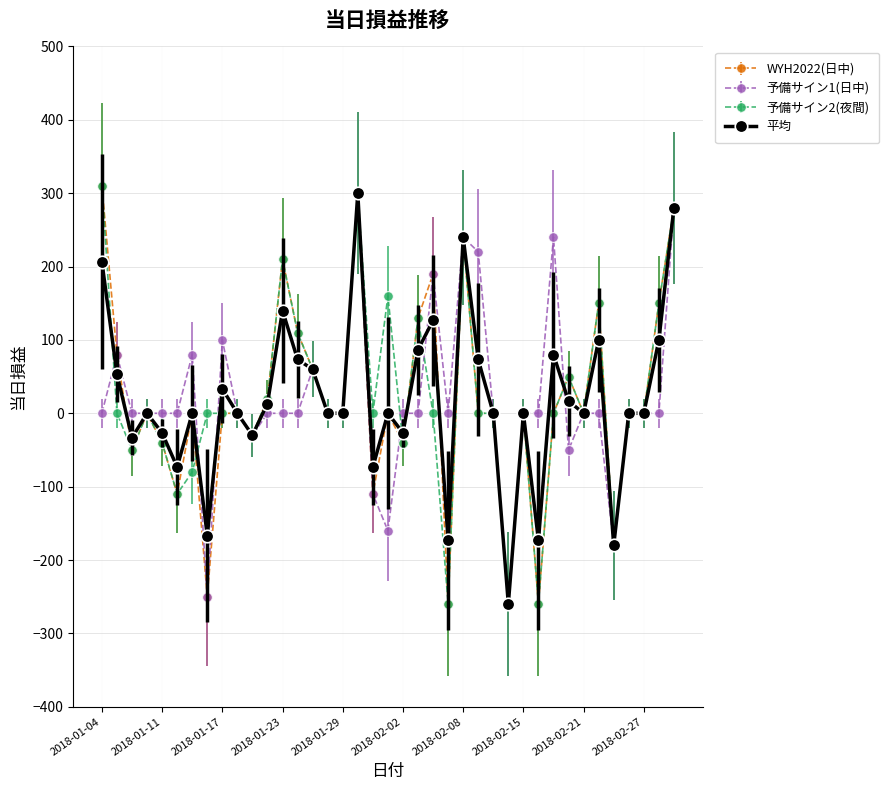

What is the lowest value of the 平均 series?

-260.0